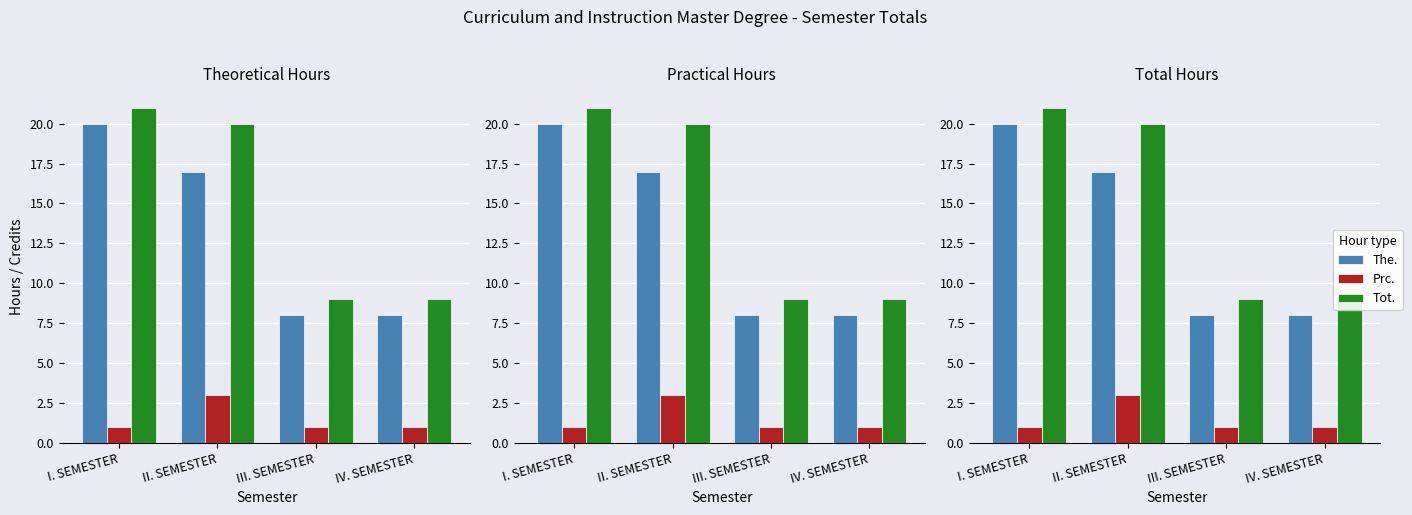

What is the difference between the The. values at IV. SEMESTER and I. SEMESTER?

12